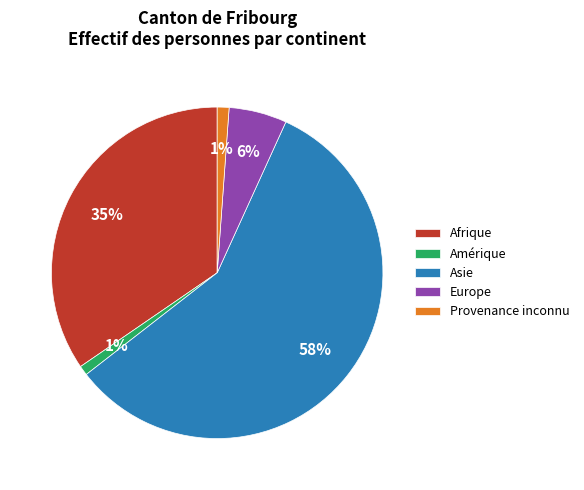

True or false: Afrique accounts for 26% of the total.

False